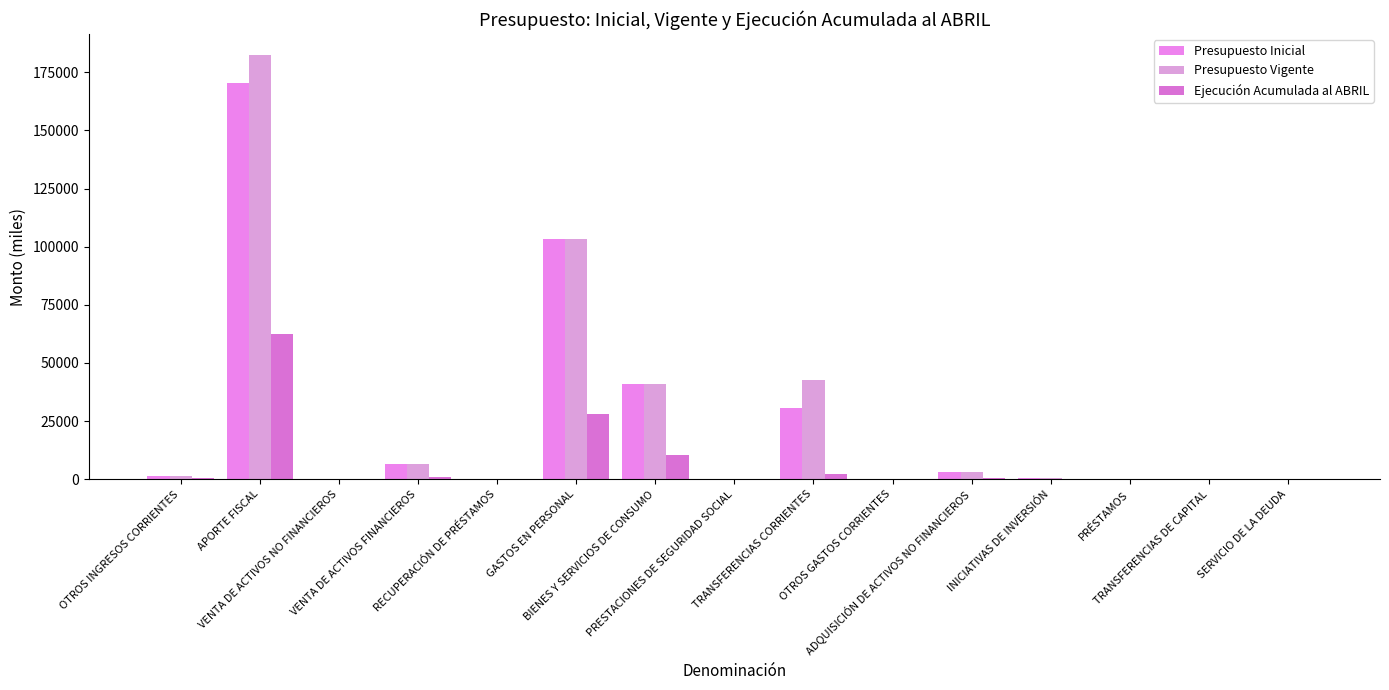

How many distinct data groups are displayed?

3